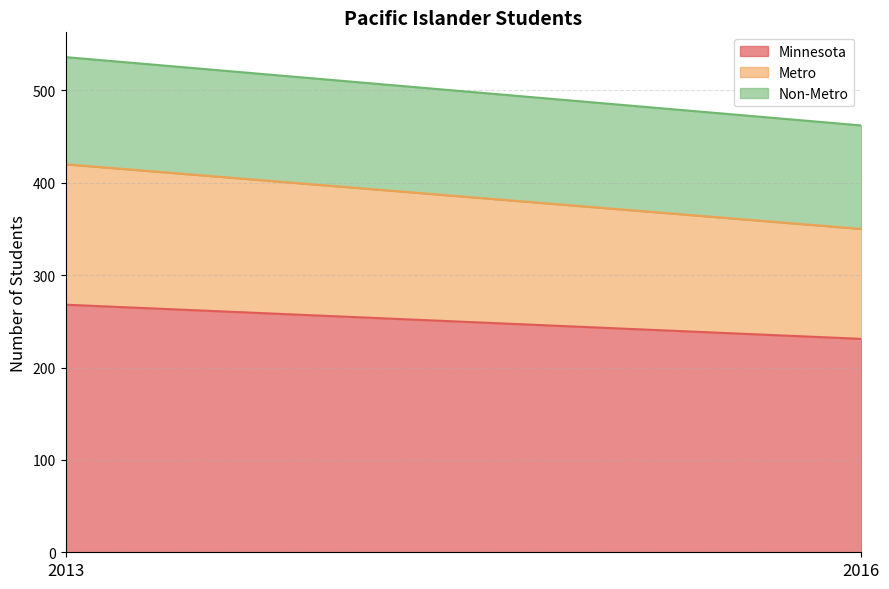

Reading right to left, extract all data points from this chart.

Minnesota: 231	268
Metro: 119	152
Non-Metro: 112	116